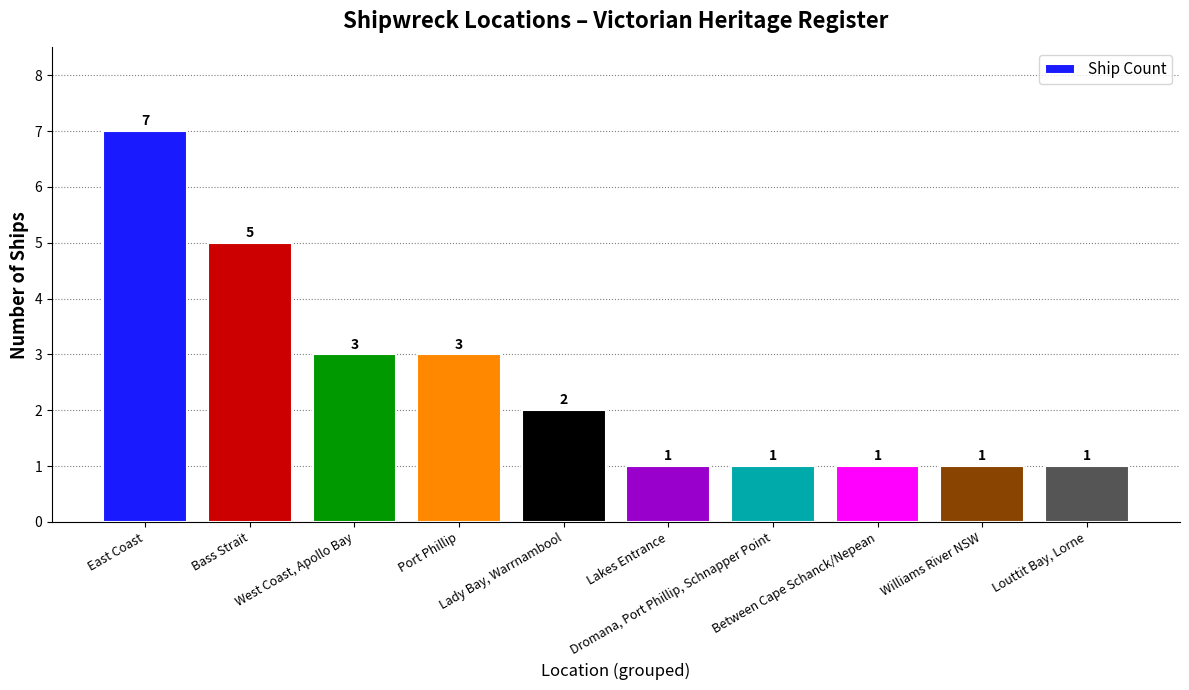

Is it true that the value at Louttit Bay, Lorne is 1?

True